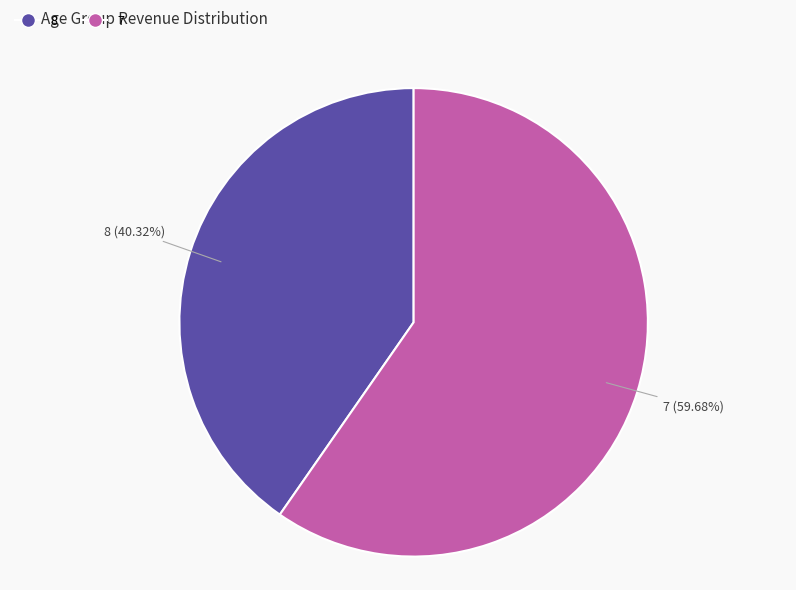

What is the total percentage of 8 and 7?

100.0%